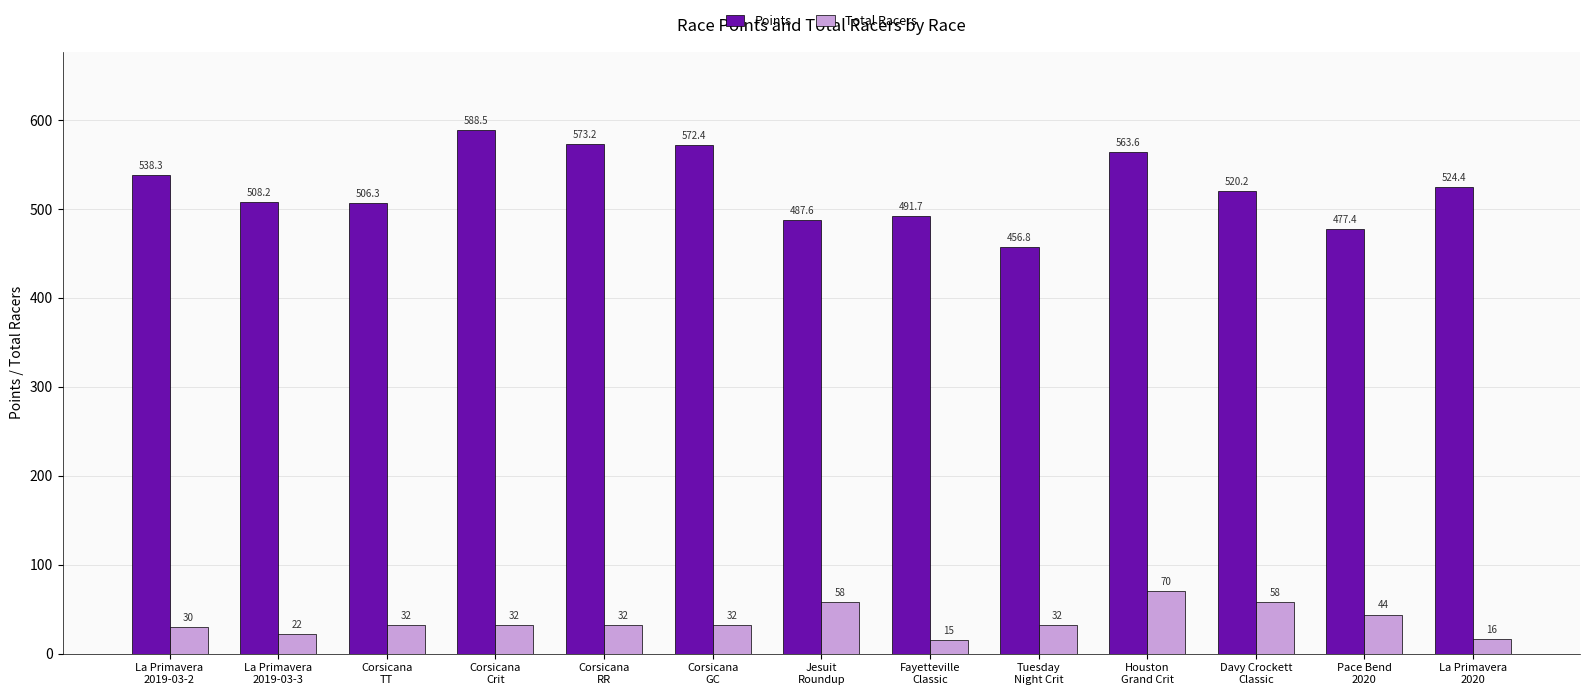

How many groups of bars are there?

13